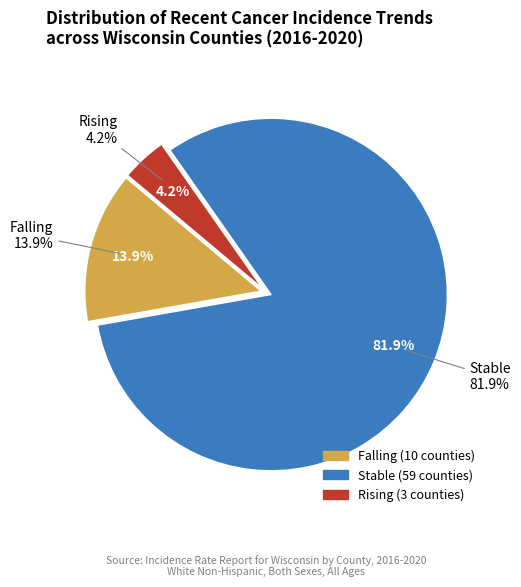

Which category has the biggest portion of the pie?

stable